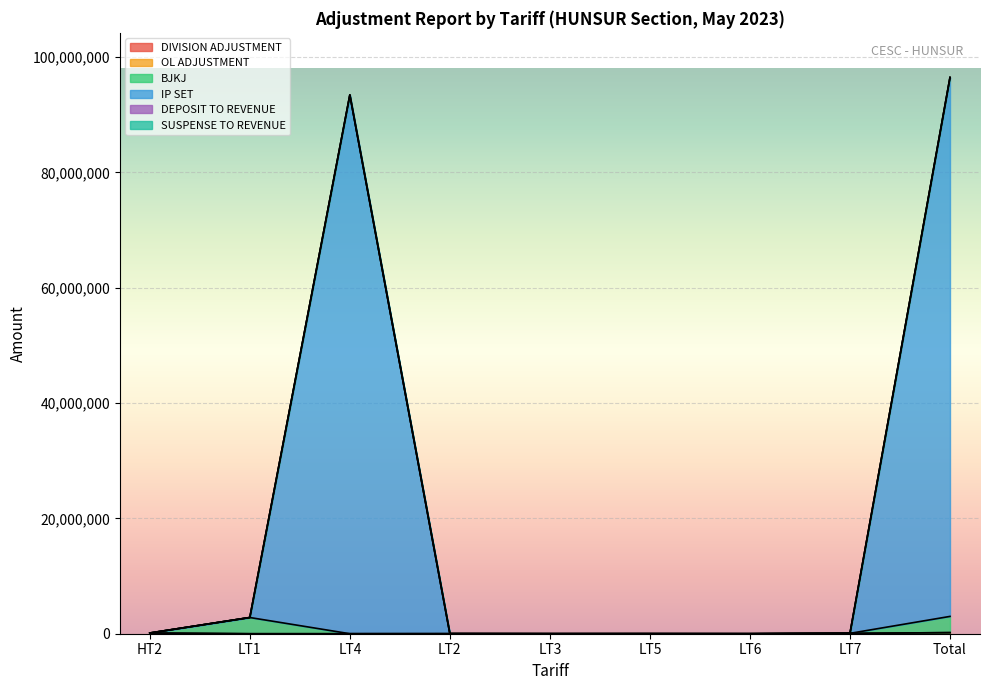

How many lines are shown in the chart?

6